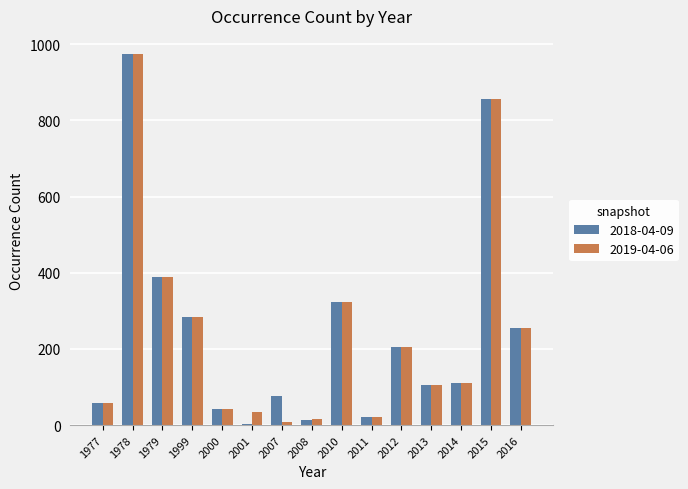

What is the total value across all series at 2014?

222